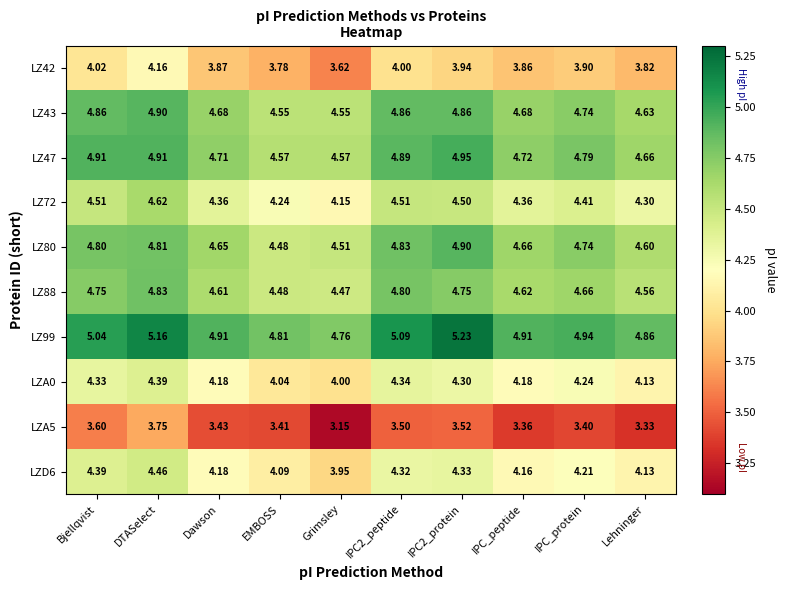

At which label does LZD6 reach its minimum?

Grimsley